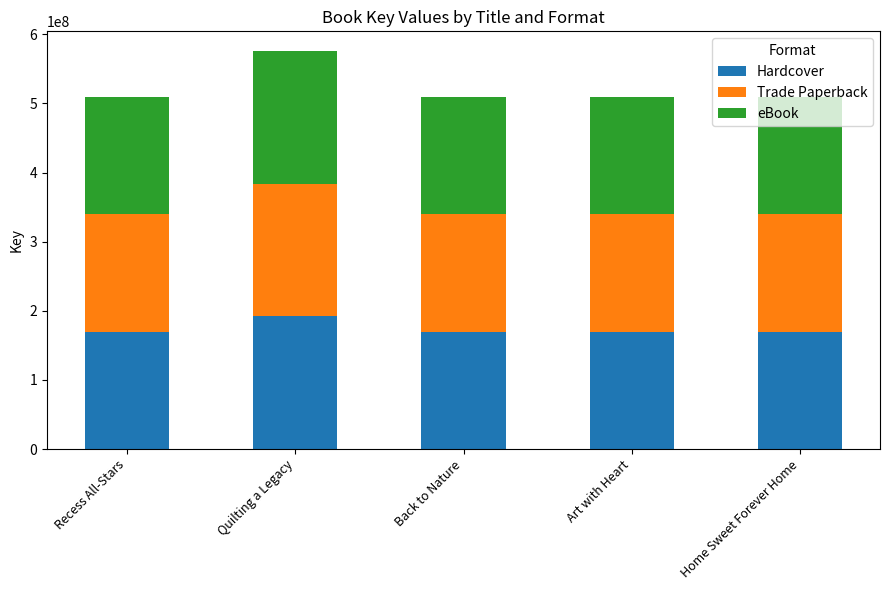

The Hardcover series shows 101576741 at Home Sweet Forever Home. True or false?

False